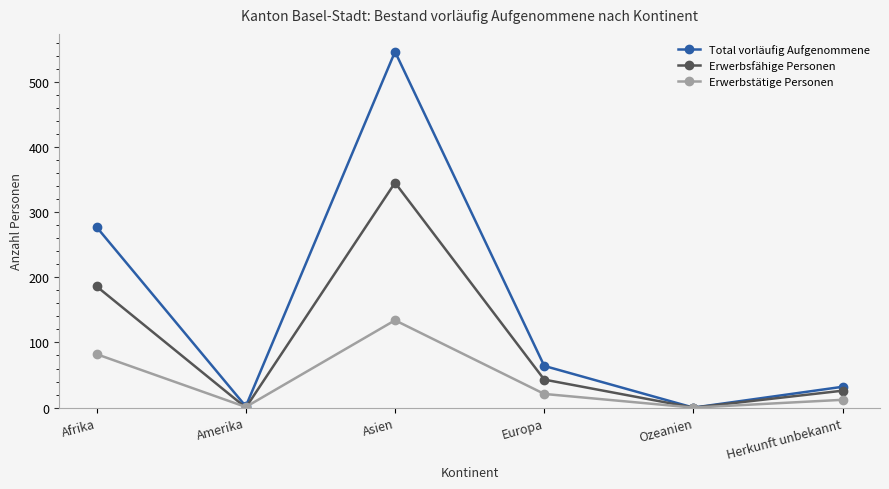

Is it true that Erwerbsfähige Personen equals -159 at Amerika?

False